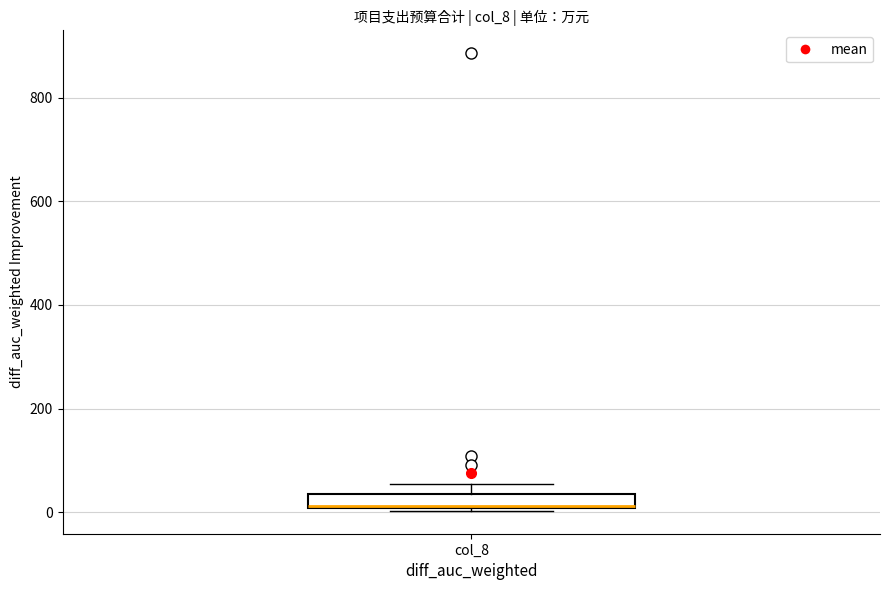

Where does the upper whisker of the box for col_8 end on the y-axis? The values are not printed on the chart, so give them approximately, as read against the axis.

60